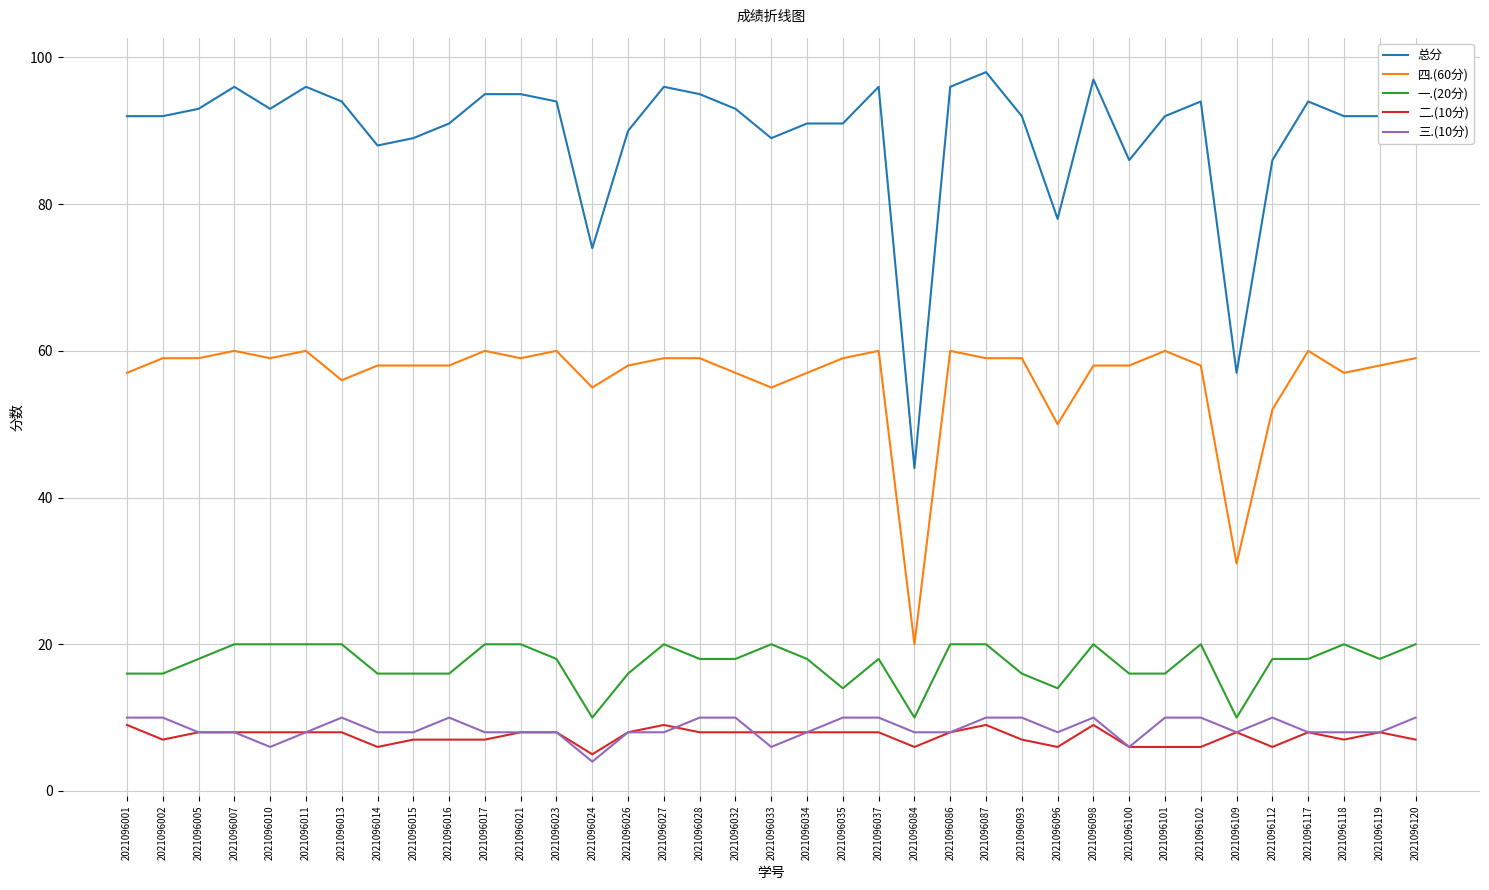

The 四.(60分) series shows 19 at 2021096010. True or false?

False